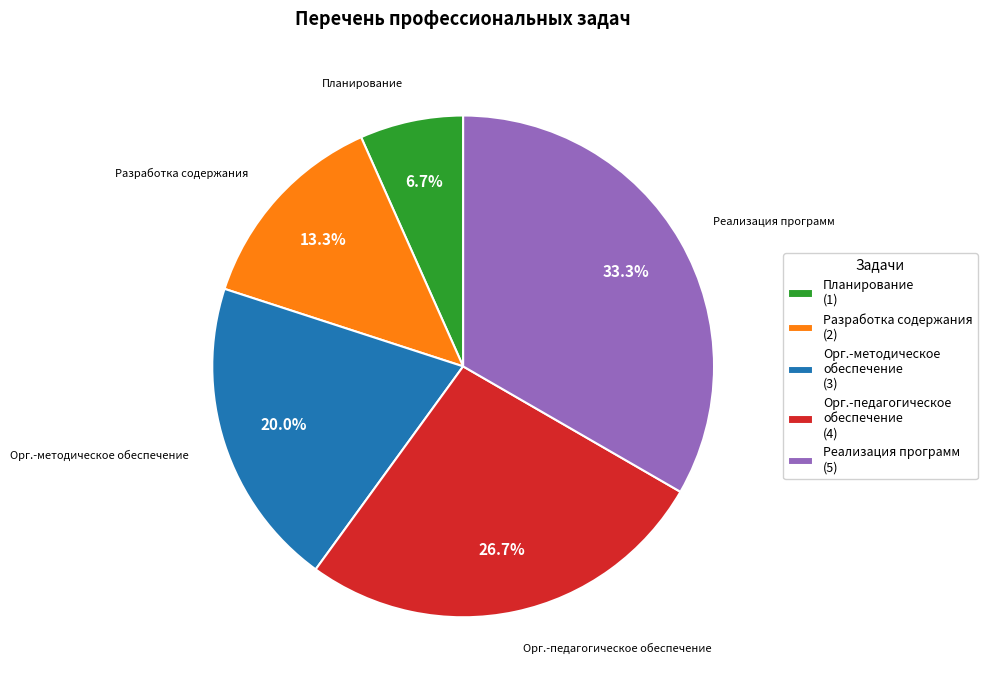

To the nearest percent, what is the average slice percentage?

20%